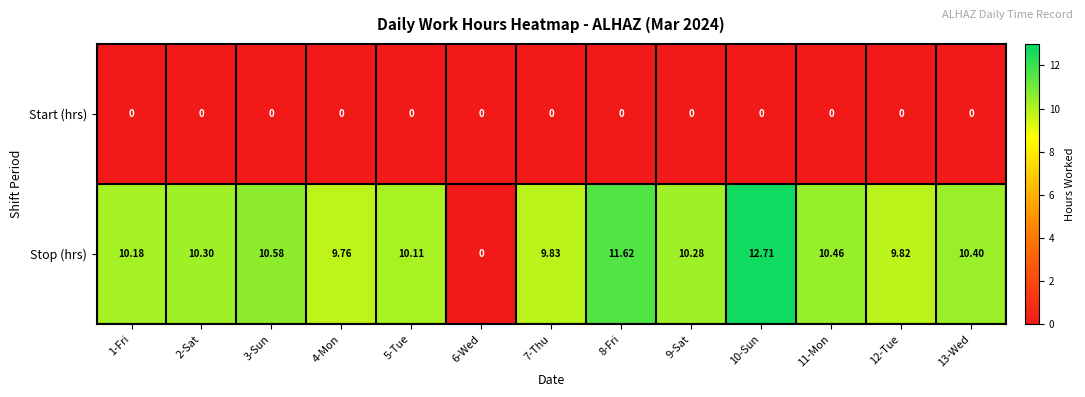

Is the value of Stop (hrs) at 8-Fri greater than the value of Start (hrs) at 13-Wed?

Yes